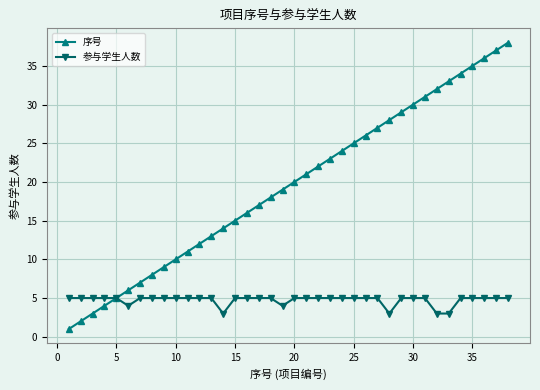

What is the greatest value displayed?

38